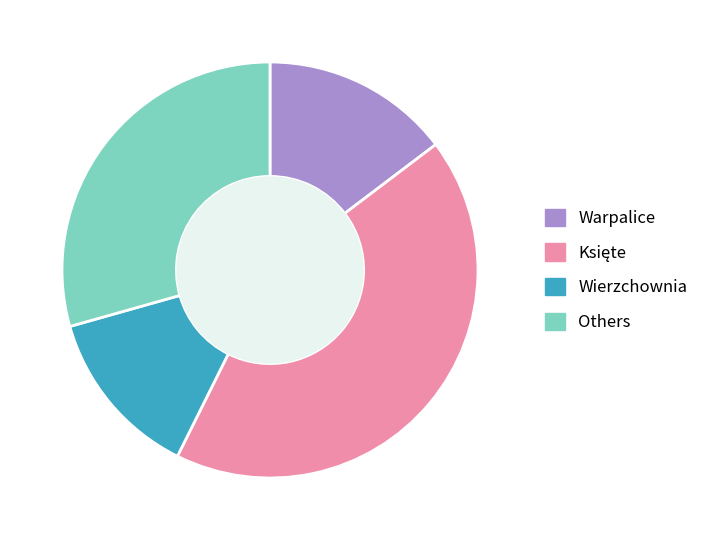

Is there any slice that represents more than half of the pie?

No